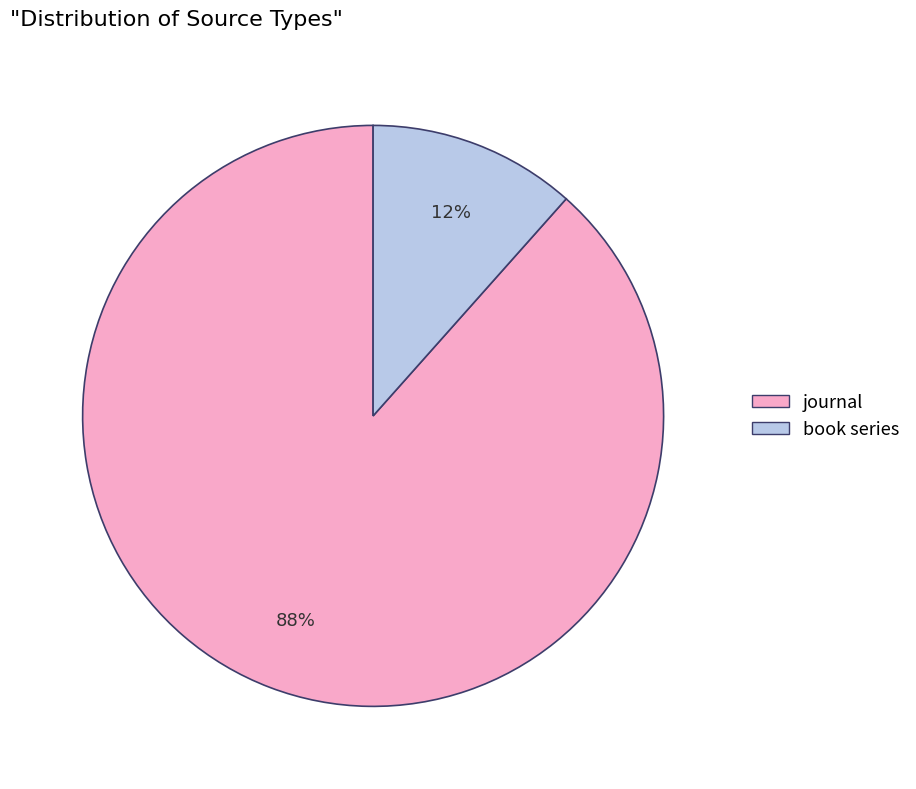

Combined, do journal and book series account for over 50%?

Yes